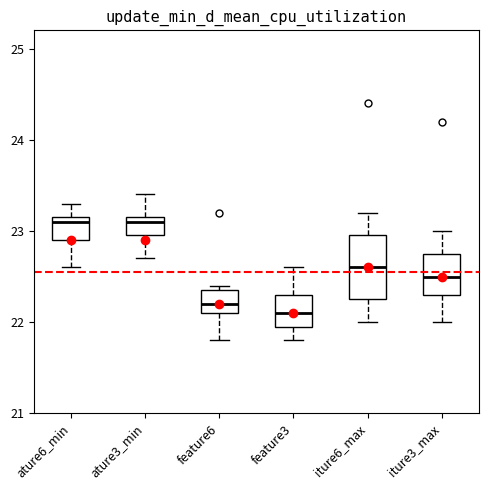

Comparing the boxes themselves (not the whiskers), which one is the tallest?

iture6_max